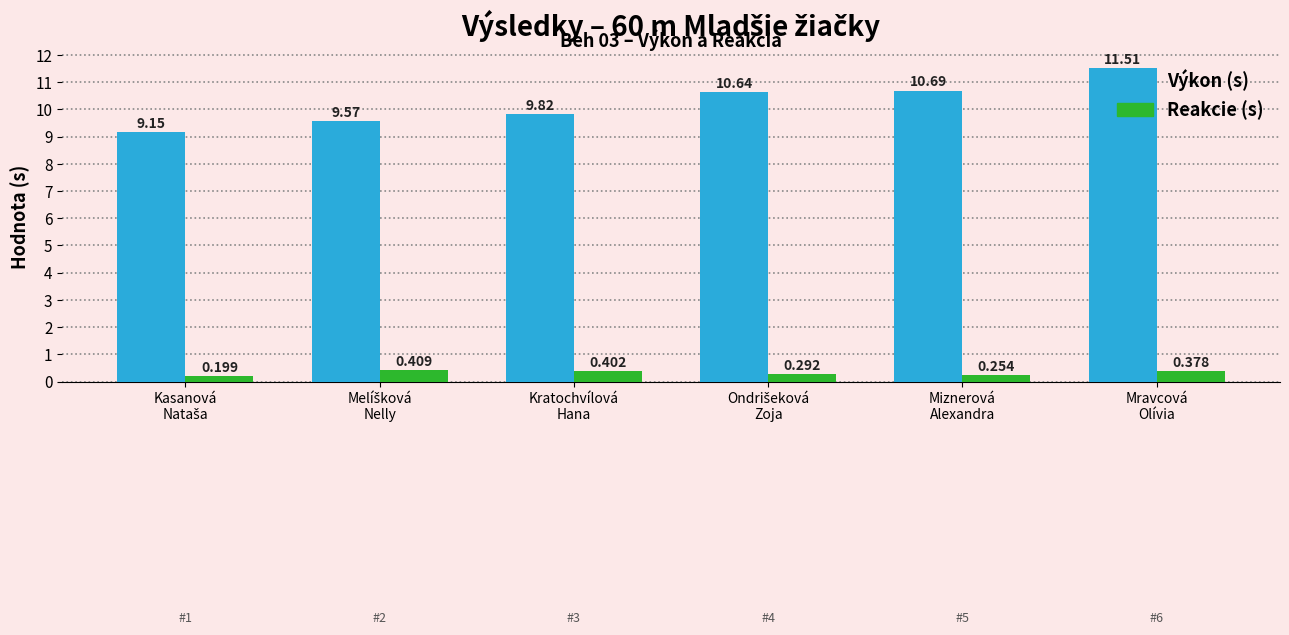

What is the label of the 3rd bar from the left?

Kratochvílová
Hana